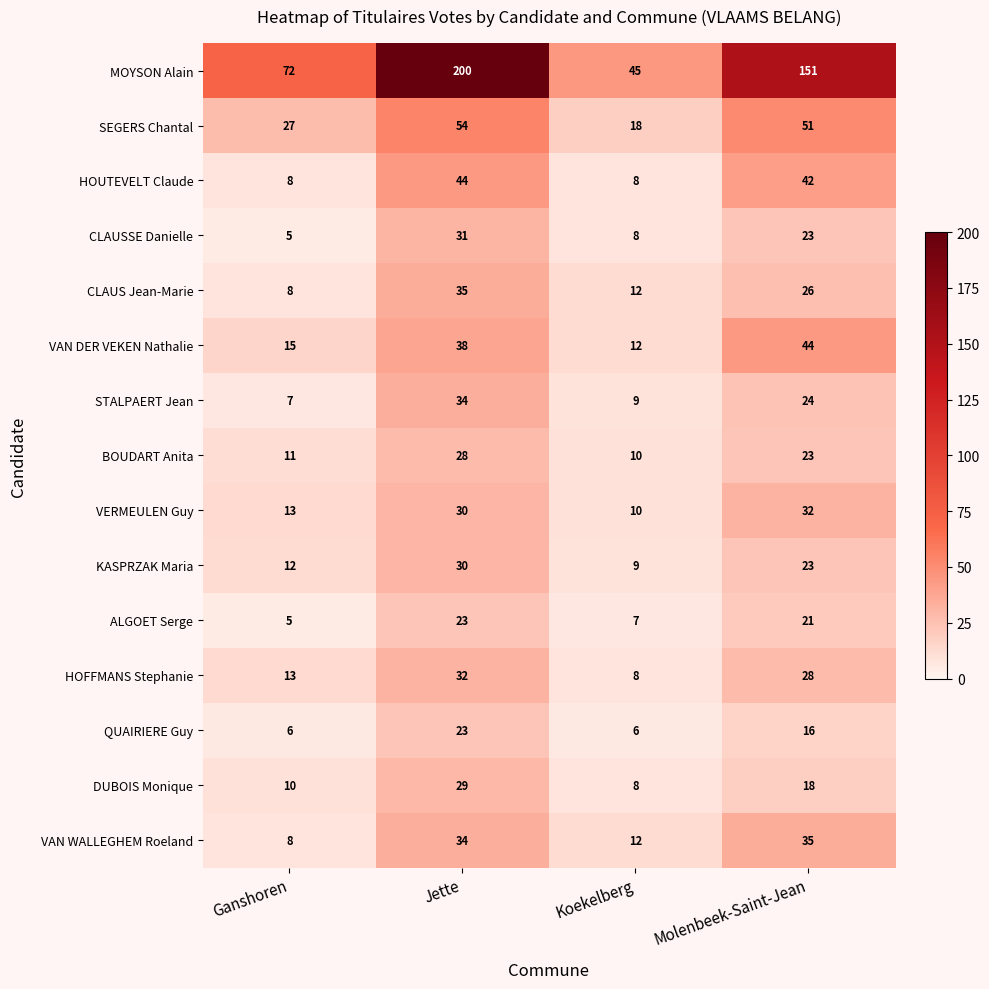

What is the greatest value displayed?

200